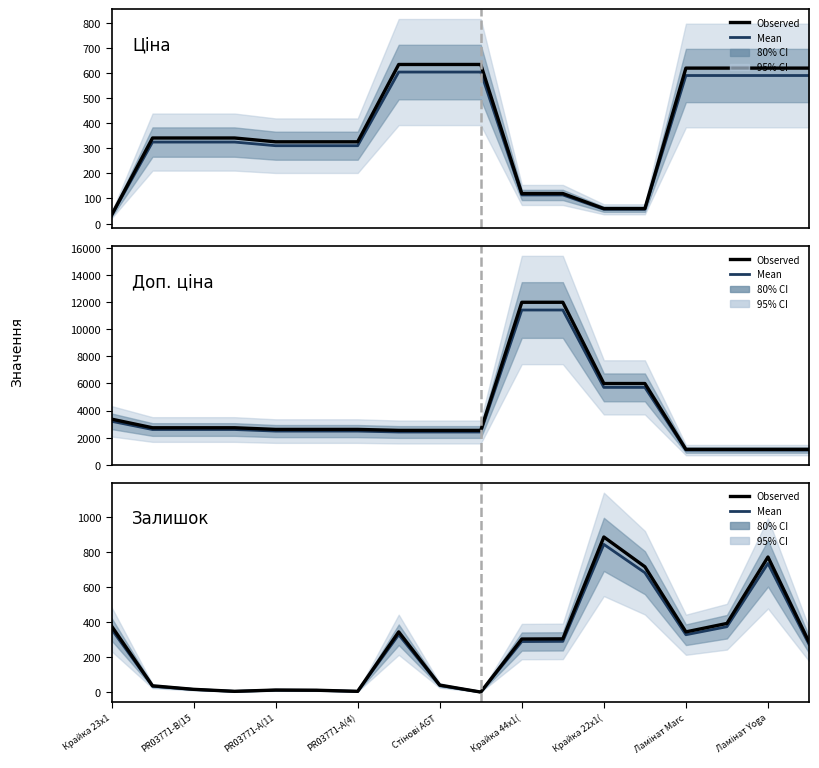

Is it true that Залишок (obs) equals 717.1 at 13?

True